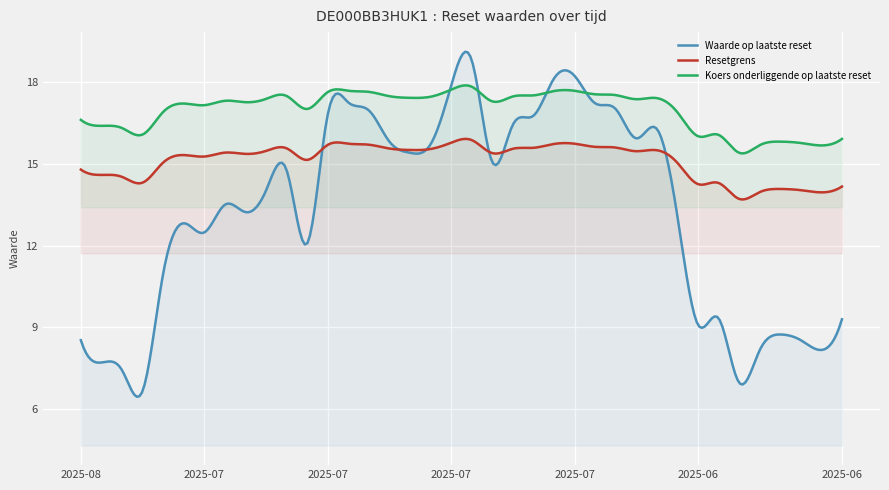

Which series has the widest spread of values?

Waarde op laatste reset